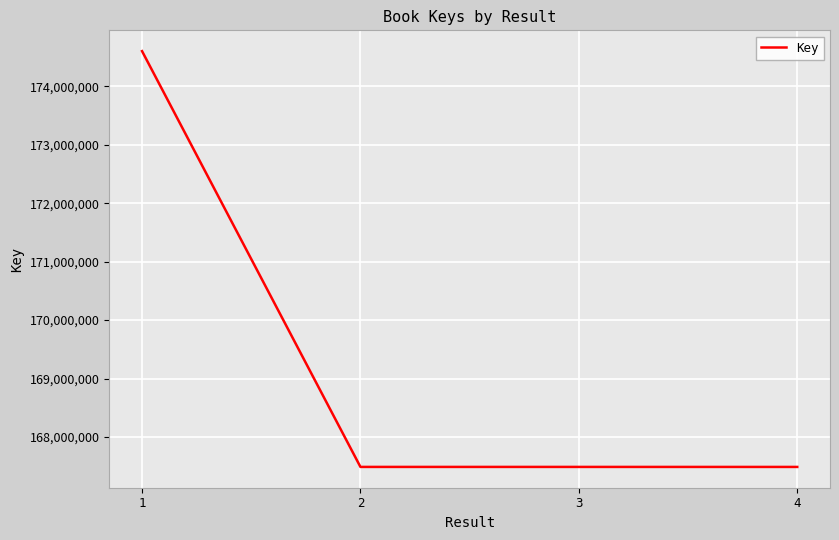

Is it true that the value at 4 is 167489973?

True